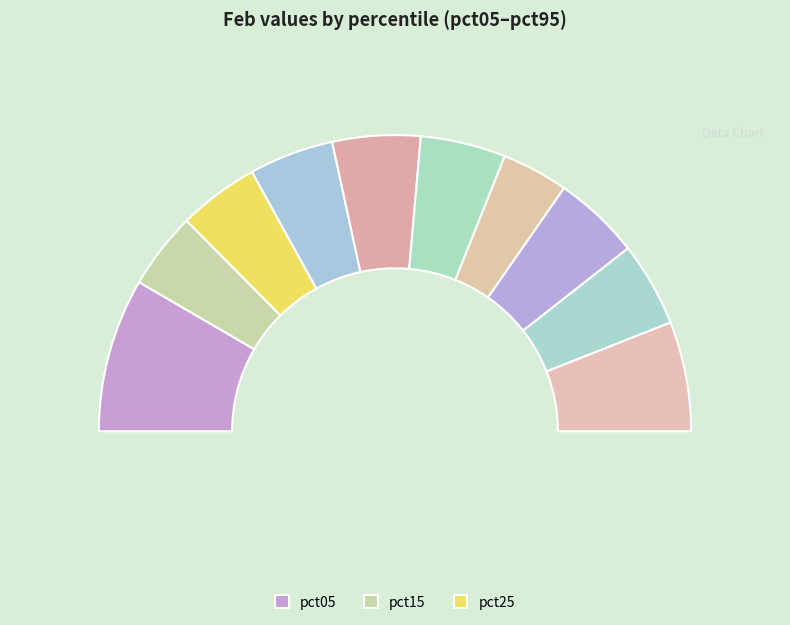

To the nearest percent, what is the average slice percentage?

10%